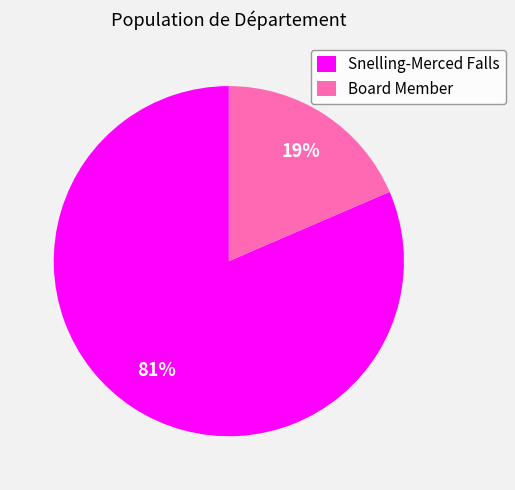

Rank the categories by value from lowest to highest.

Board Member, Snelling-Merced Falls